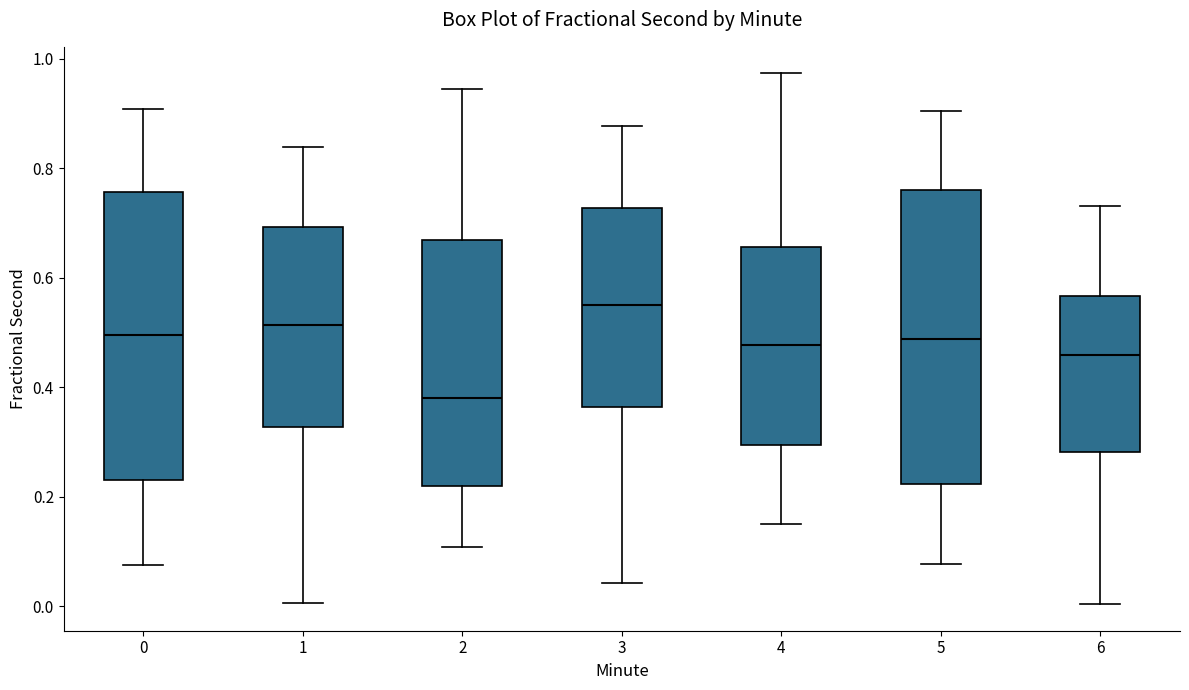

Where does the upper whisker of the box at x = 5 end on the y-axis? The values are not printed on the chart, so give them approximately, as read against the axis.

0.90